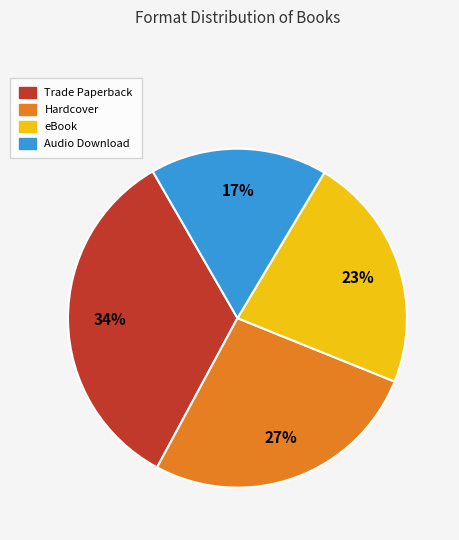

True or false: Hardcover accounts for 27% of the total.

True